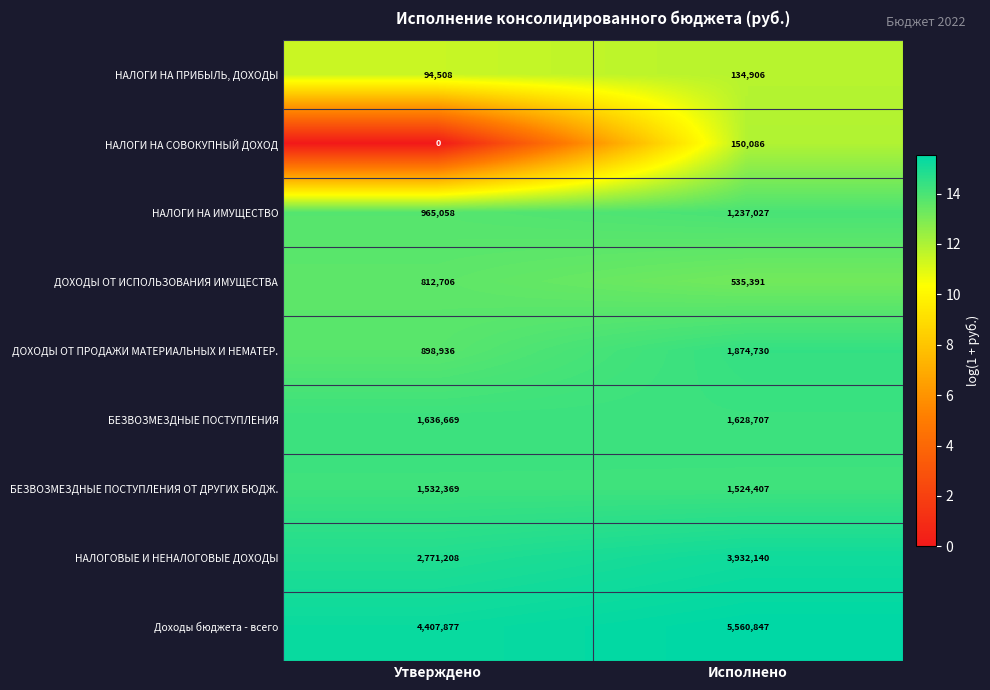

What value does the БЕЗВОЗМЕЗДНЫЕ ПОСТУПЛЕНИЯ ОТ ДРУГИХ БЮДЖ. series have at Утверждено, to the nearest 100?

1532400